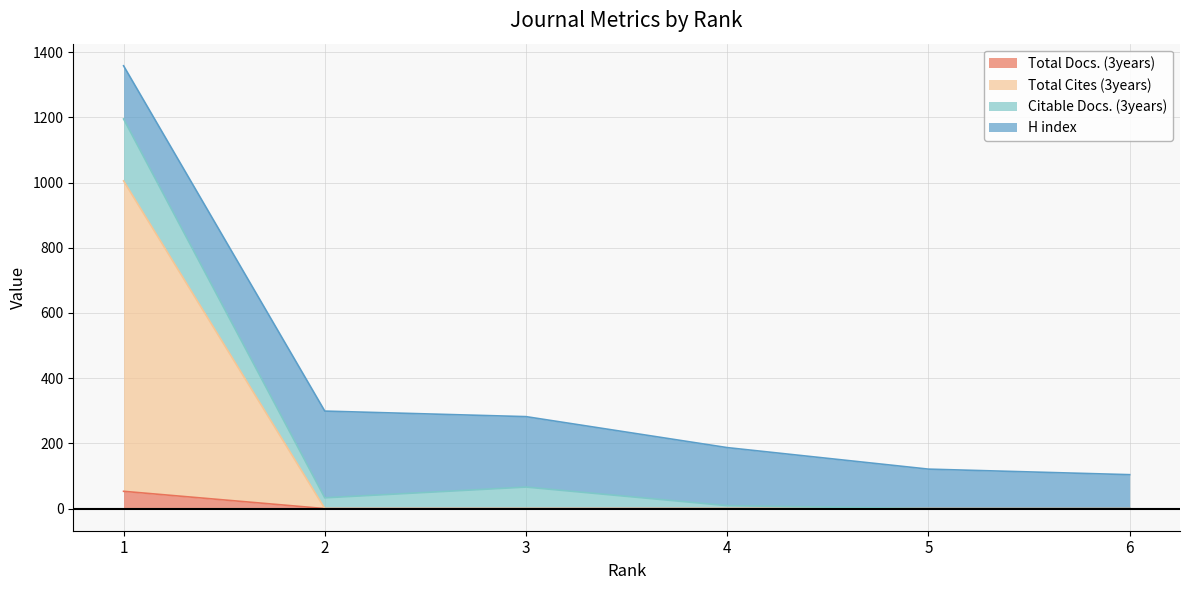

The value of Total Docs. (3years) at 6 is 0. True or false?

True